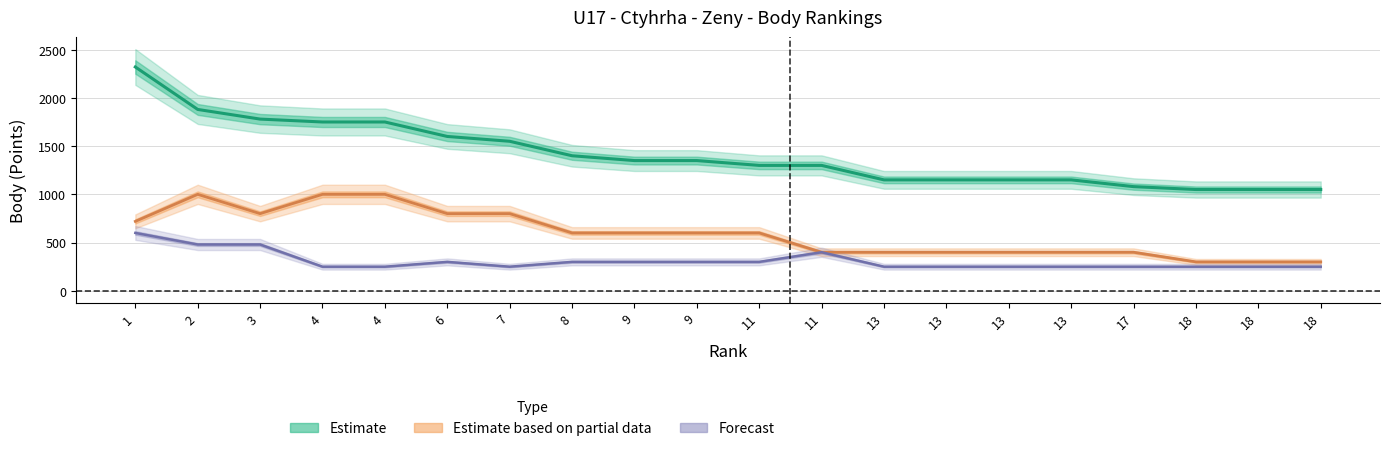

Which category has the highest value in the col8 series?

1